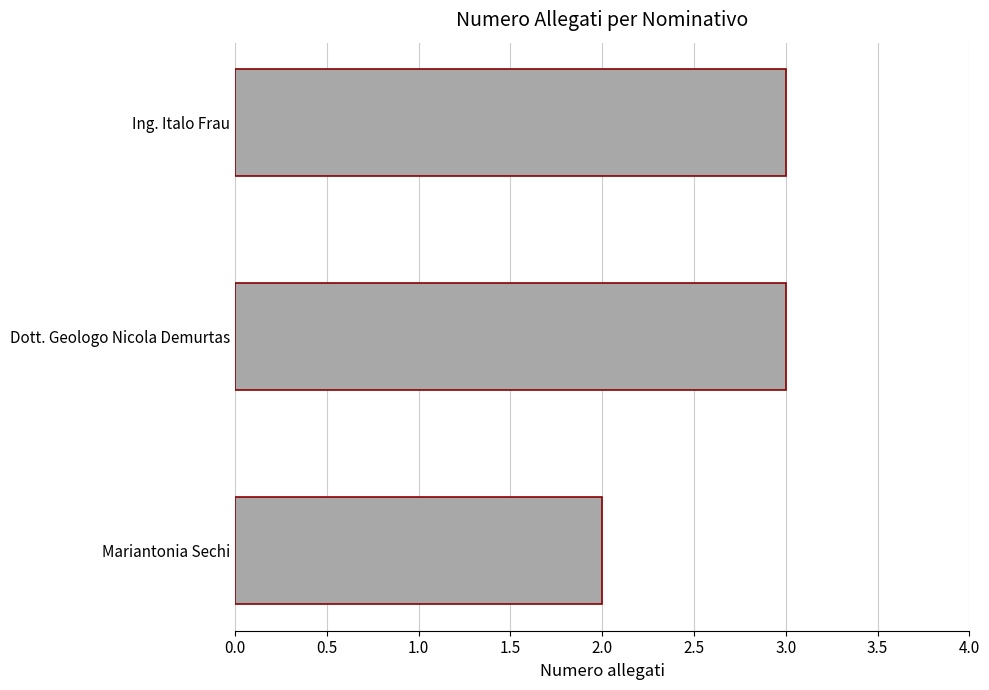

Which label corresponds to the smallest value in the chart?

Mariantonia Sechi